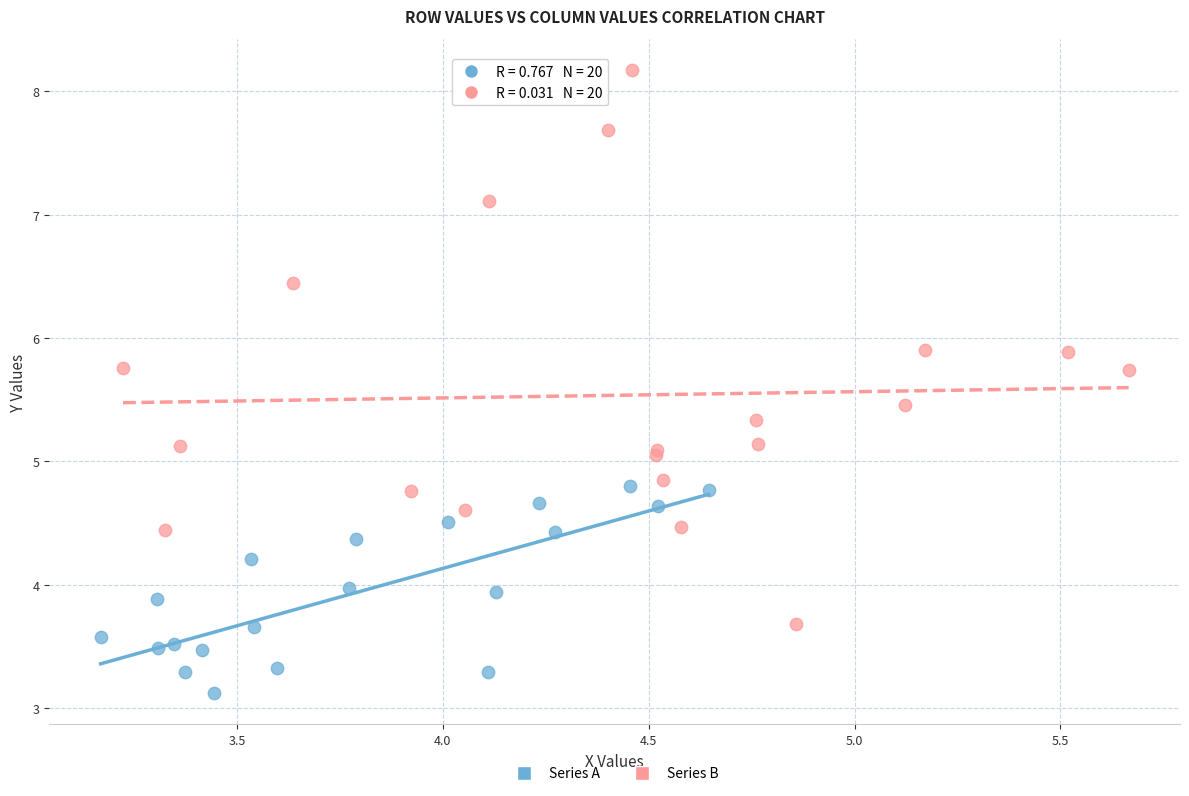

Which series contains the lowest Y value?

Series A